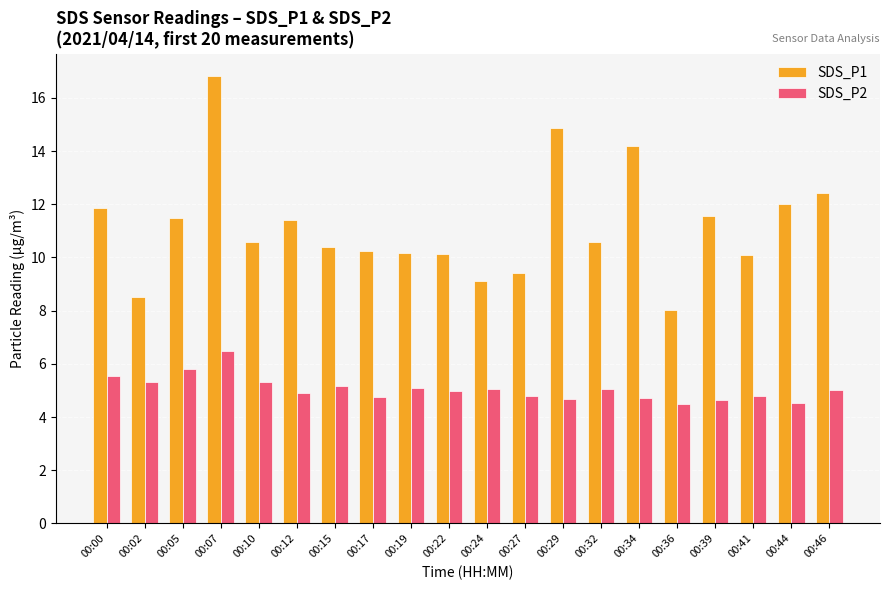

At which category is the sum across all series the highest?

00:07